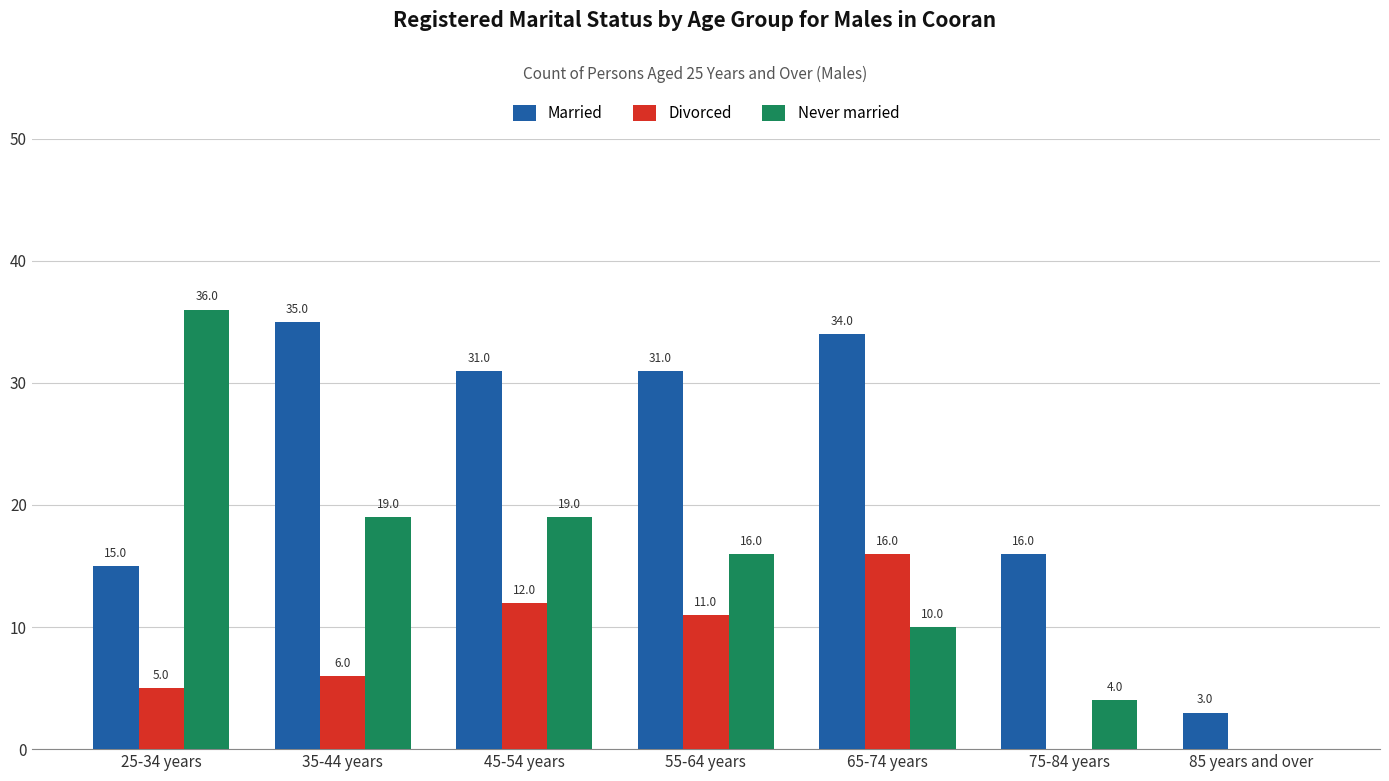

Where is Divorced nearest to the value 8?

35-44 years